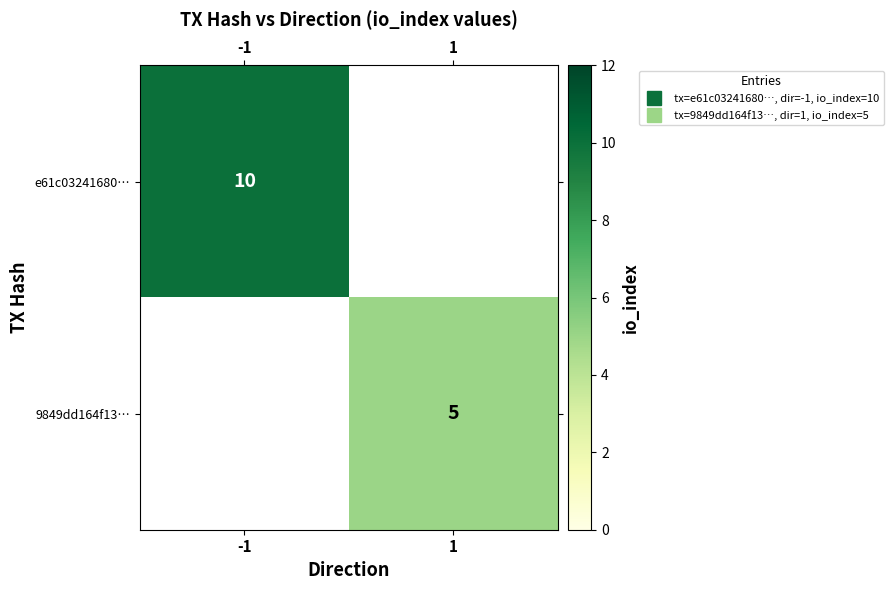

How many values in the e61c03241680… series are below 10?

1